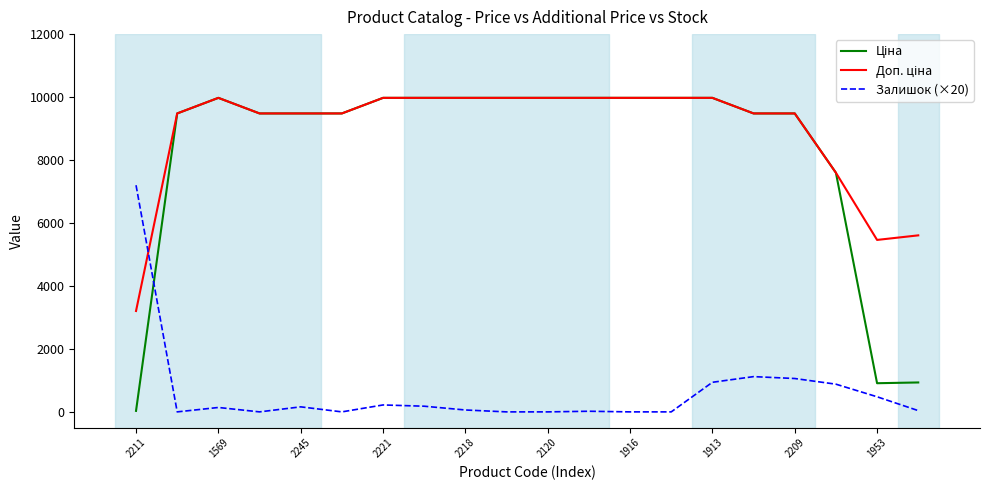

What is the maximum value for Залишок (×20)?

7200.0